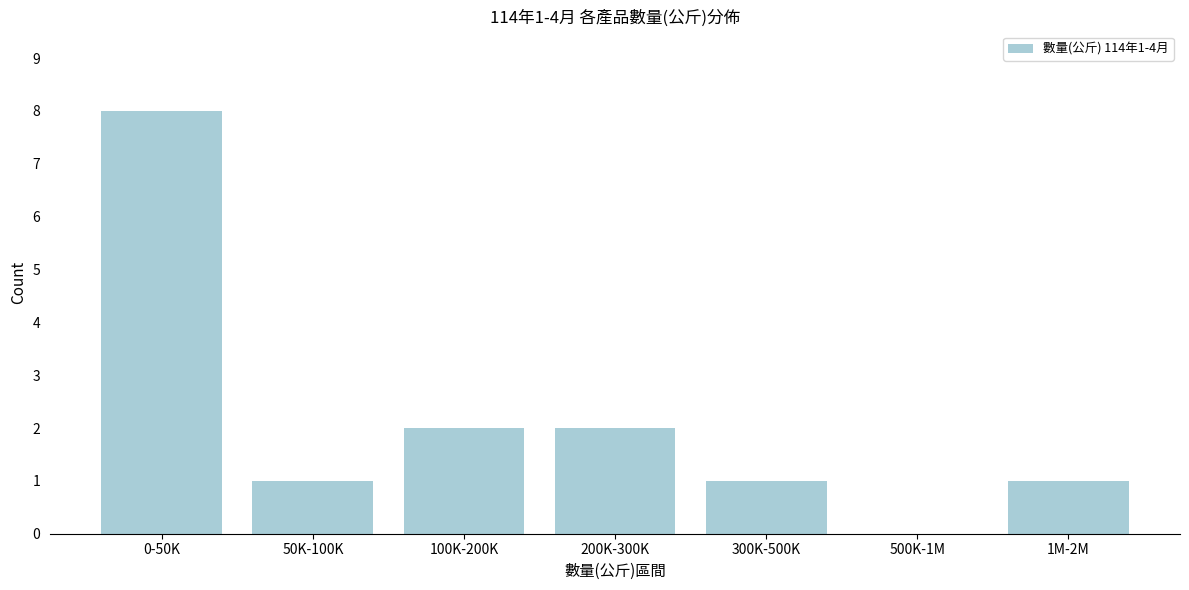

Reading right to left, extract all data points from this chart.

1M-2M=1	500K-1M=0	300K-500K=1	200K-300K=2	100K-200K=2	50K-100K=1	0-50K=8